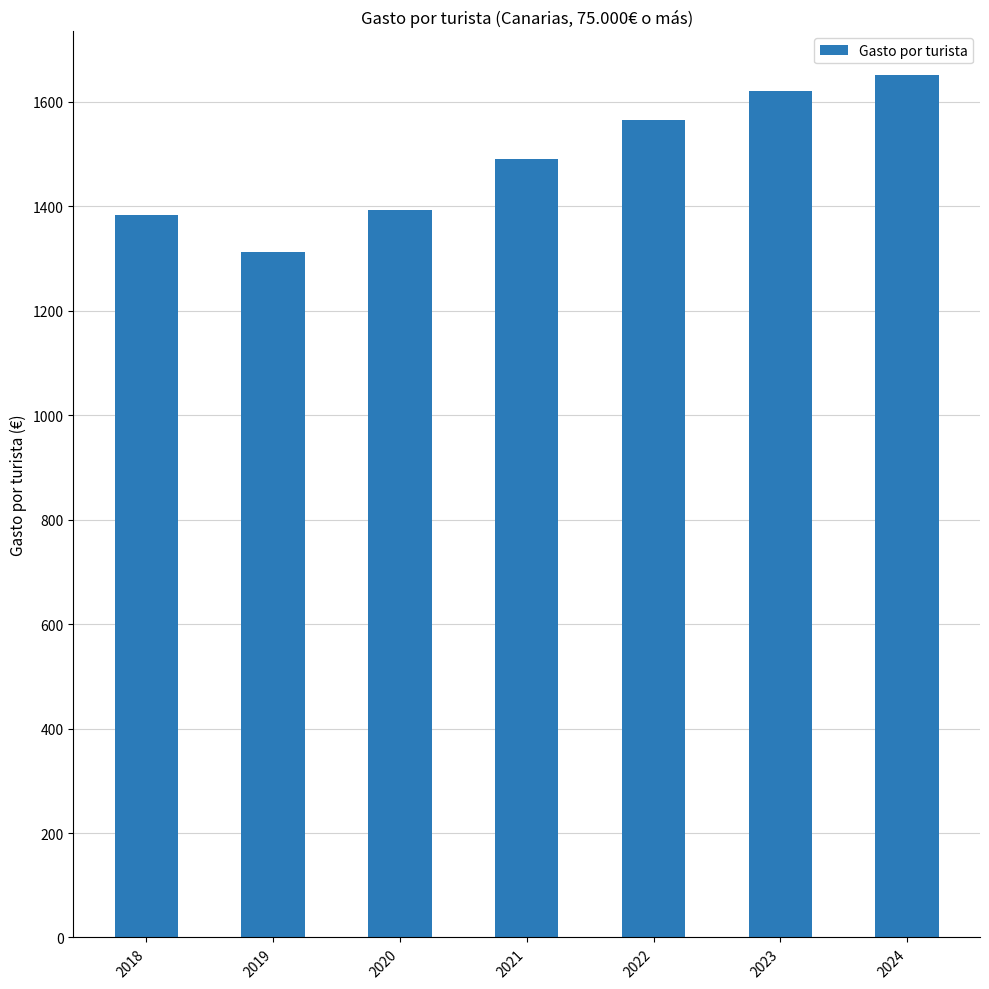

What is the difference between the second highest and second lowest values?

237.8